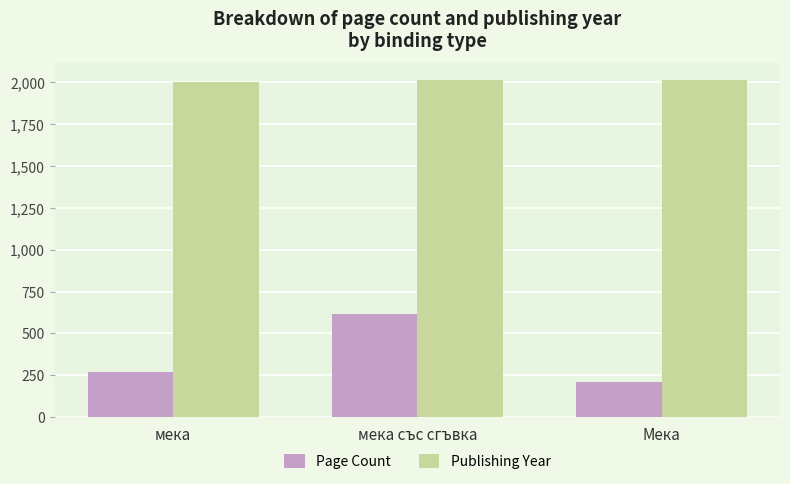

Between мека and Мека, which series saw the biggest shift?

Page Count